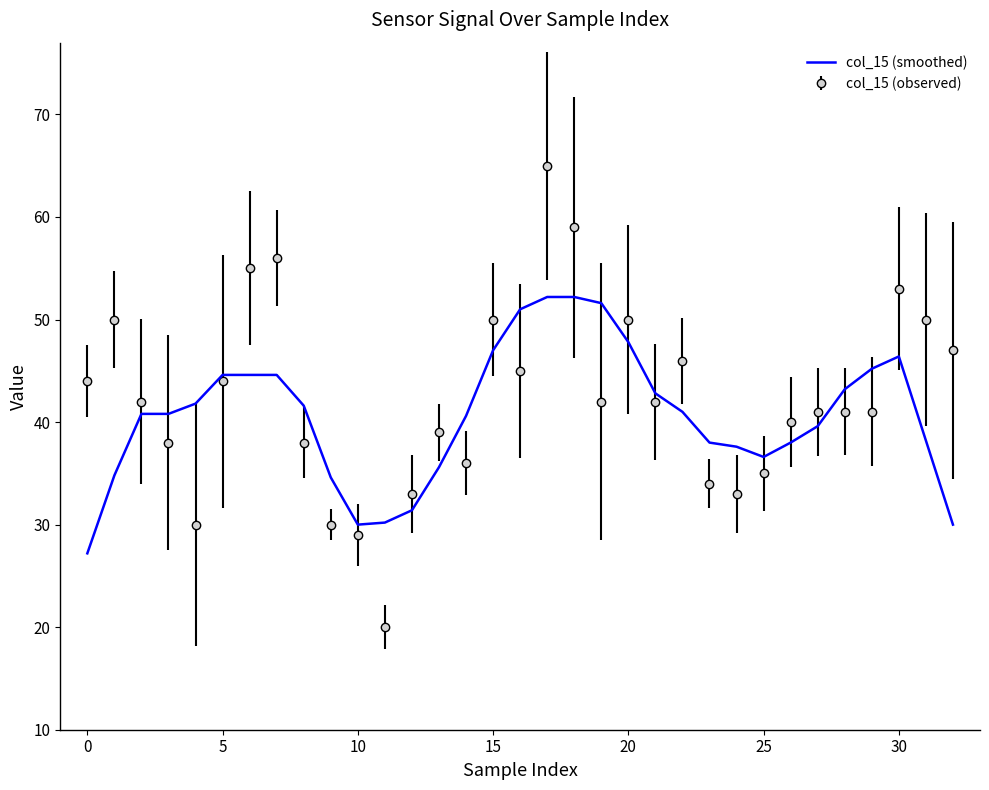

Which series has the largest range (max minus min)?

col_15 (observed)